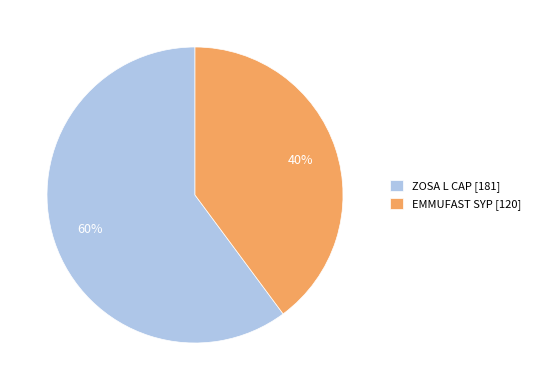

To the nearest percent, what is the difference between the largest and smallest slice percentages?

20%